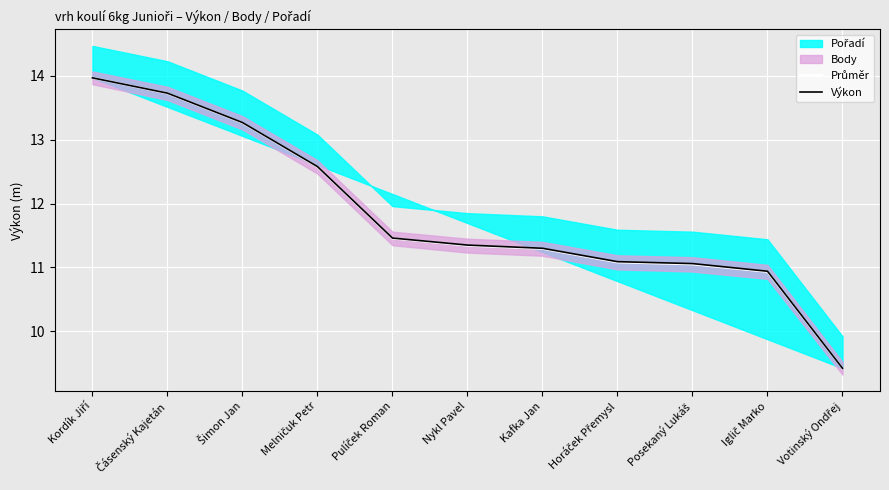

What is the value of the Průměr point at the 10th from the left?

10.9